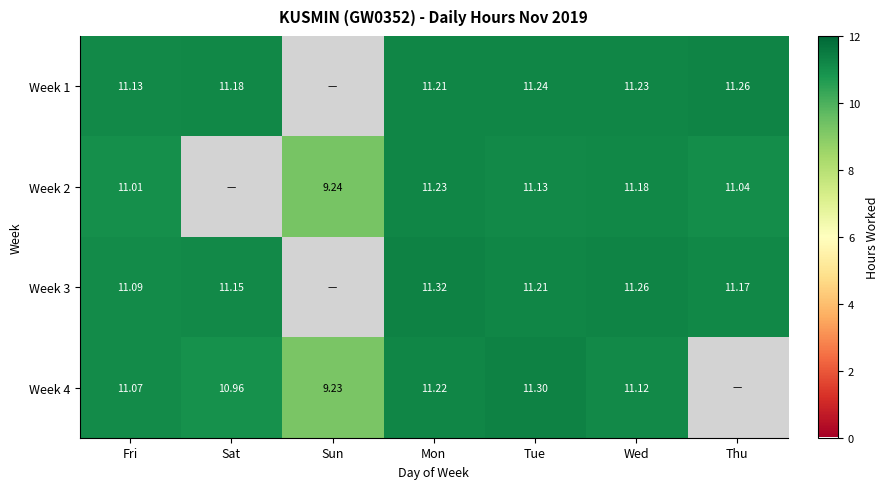

True or false: Week 4 has a value of 12.1 at Sun.

False